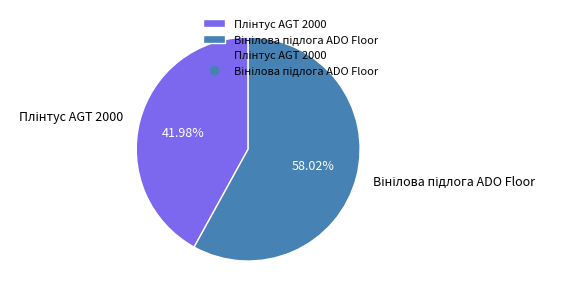

Does any single category account for the majority?

Yes